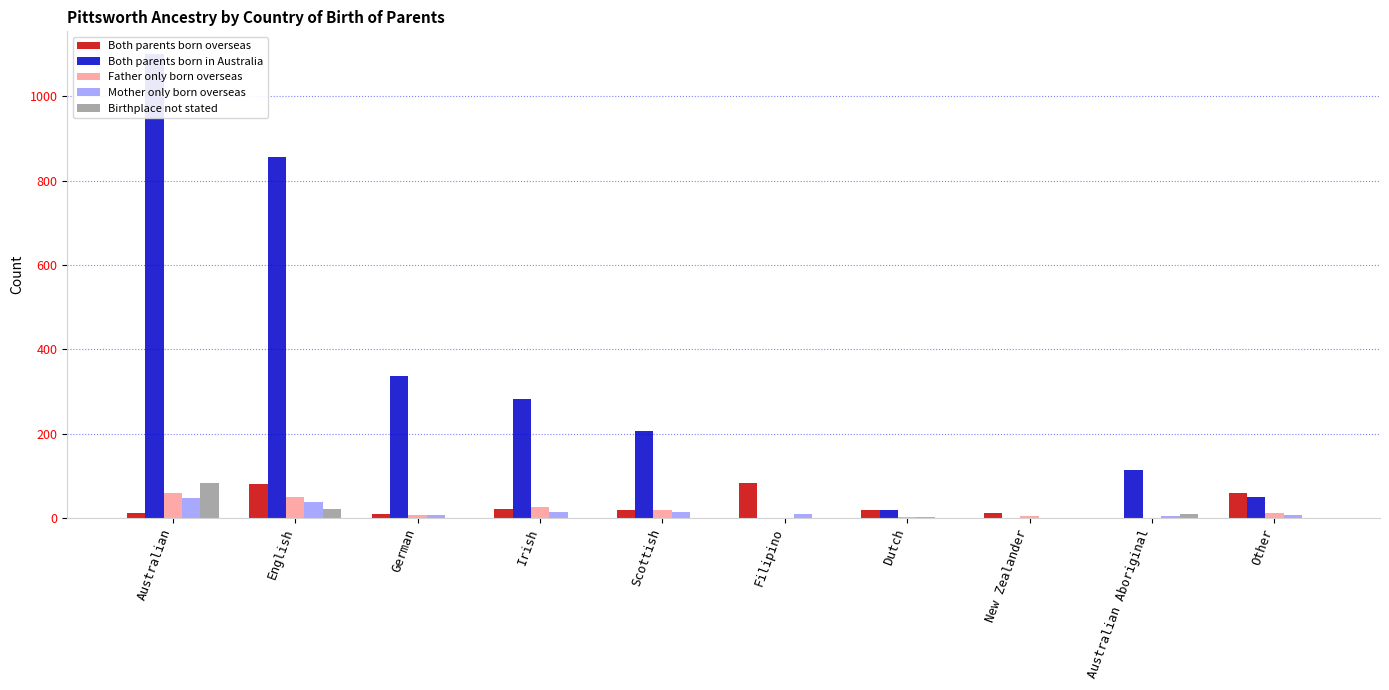

The value of Father only born overseas at Irish is 26. True or false?

True